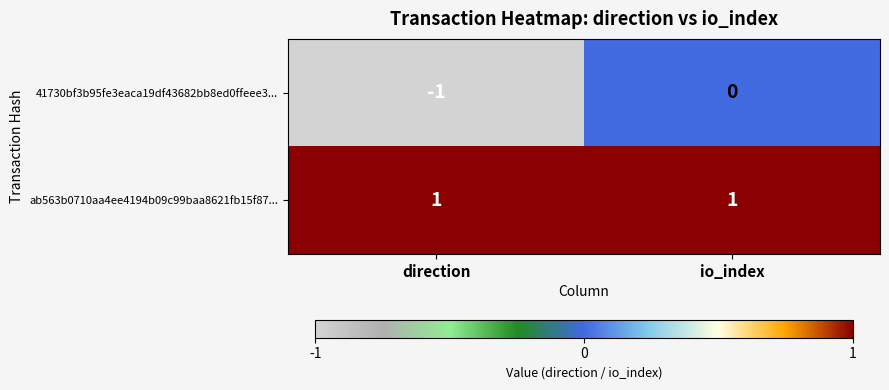

Rank the series by their maximum value, from highest to lowest.

ab563b0710aa4ee4194b09c99baa8621fb15f87..., 41730bf3b95fe3eaca19df43682bb8ed0ffeee3...